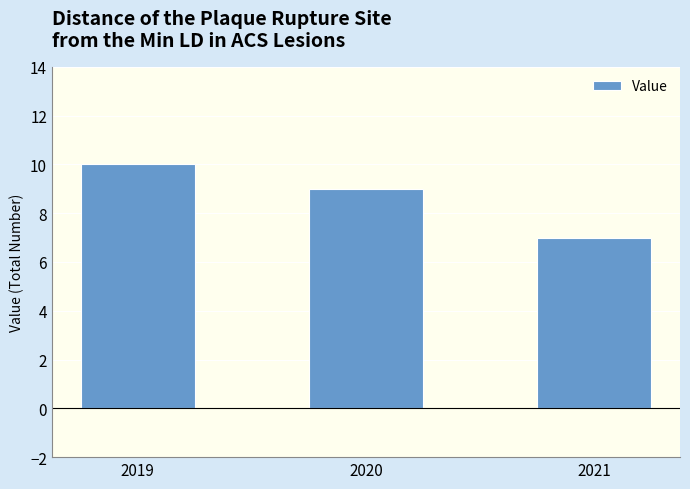

Between 2020 and 2021, which is larger?

2020